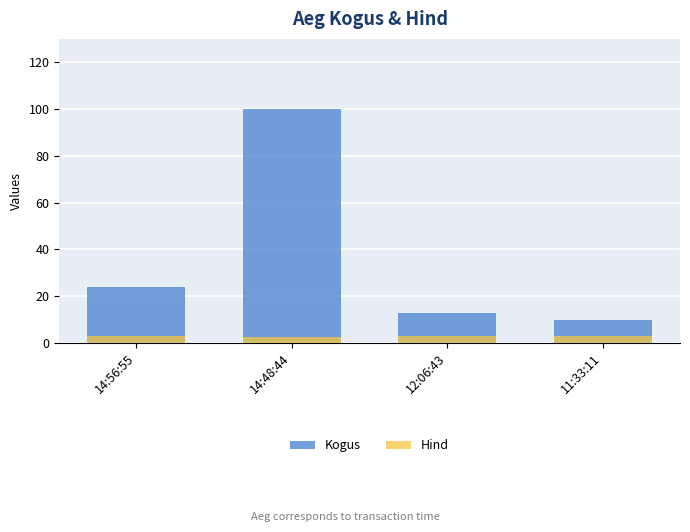

What is the label of the 3rd bar from the left?

12:06:43